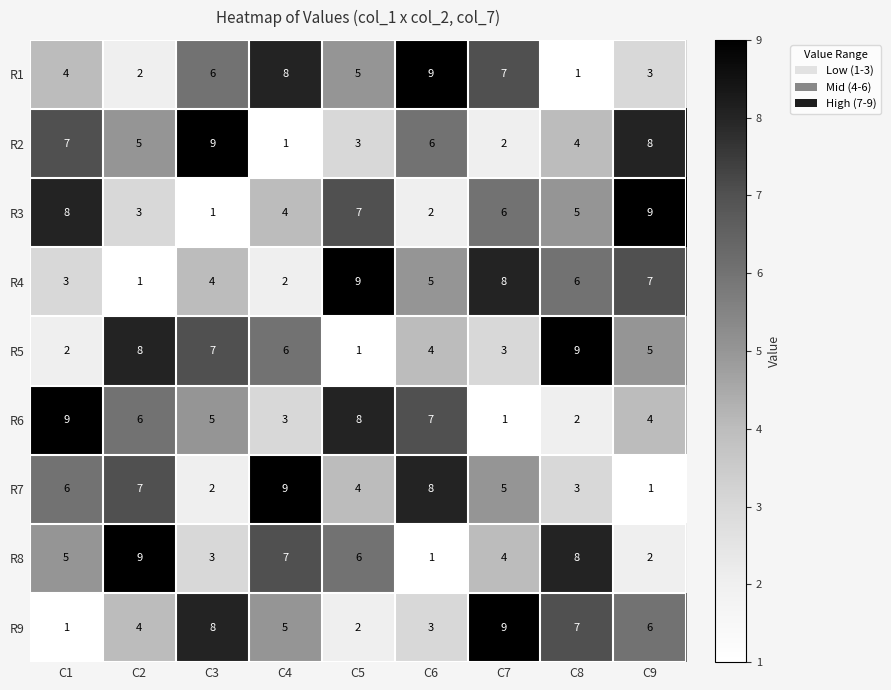

How many data points does each series have?

9